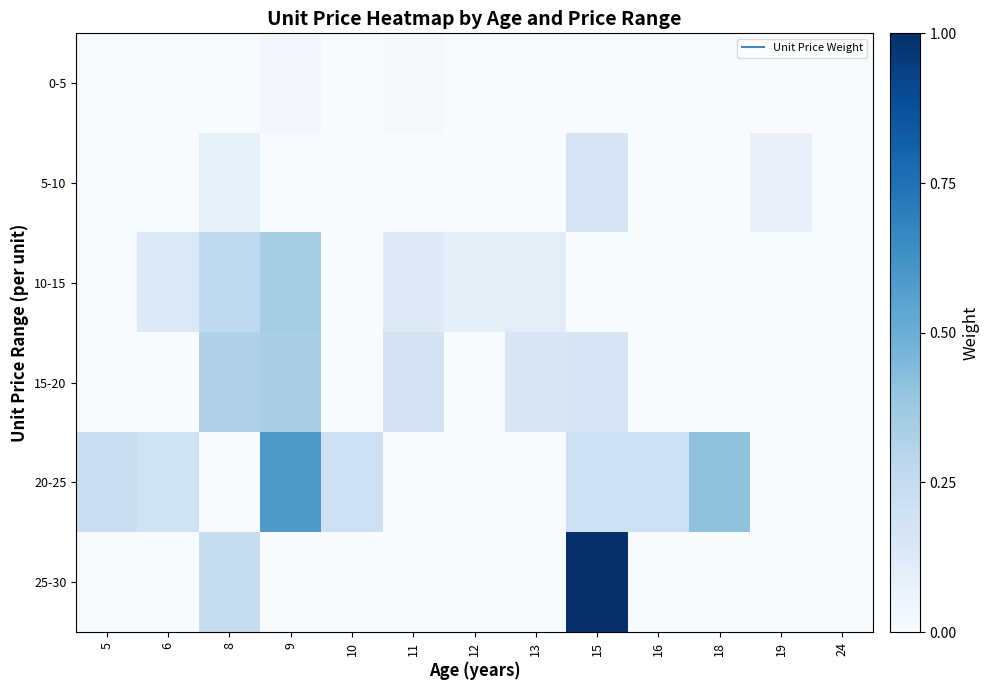

At how many categories does at least one series exceed 0?

12